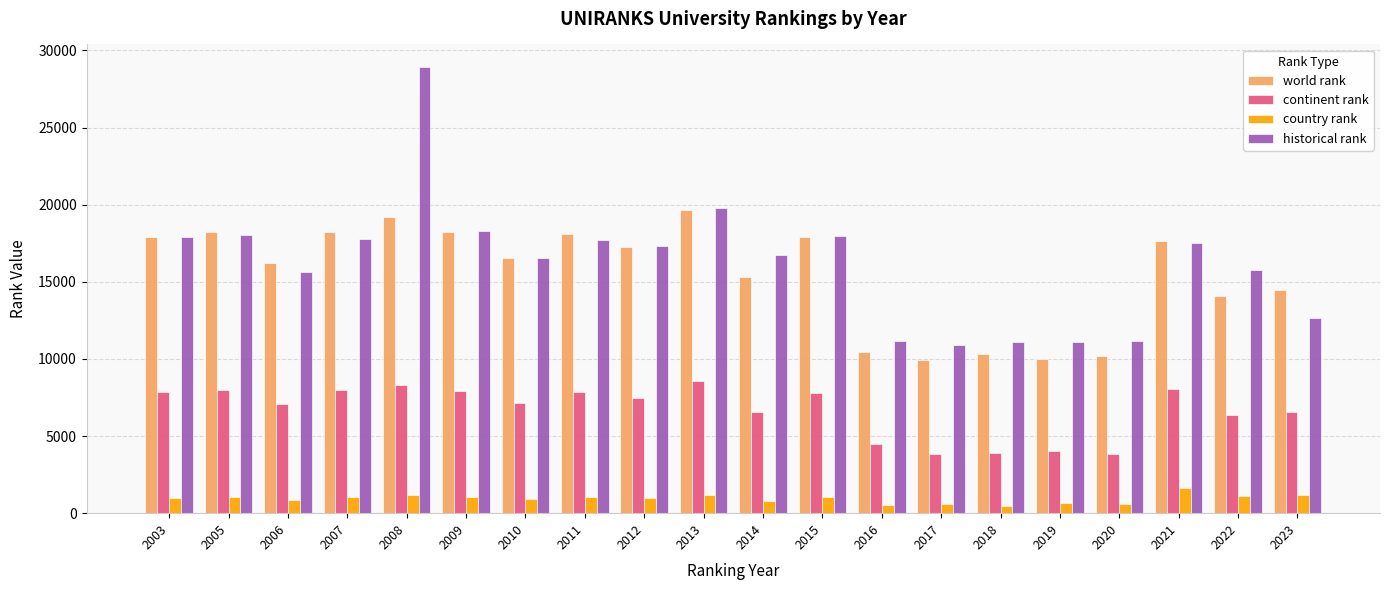

What is the sum of the country rank values at 2013 and 2017?

1812.0